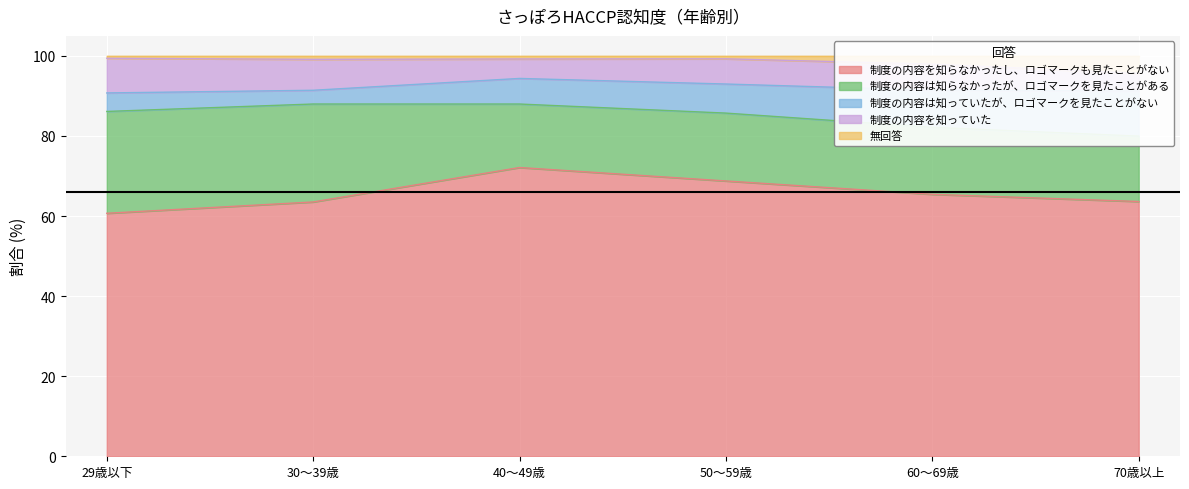

At which label does 制度の内容を知っていた first exceed 6?

29歳以下